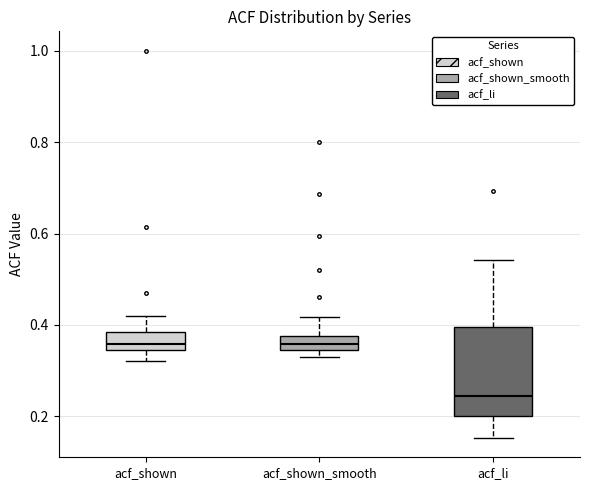

Which box is the tallest, from its lower edge to its upper edge?

acf_li